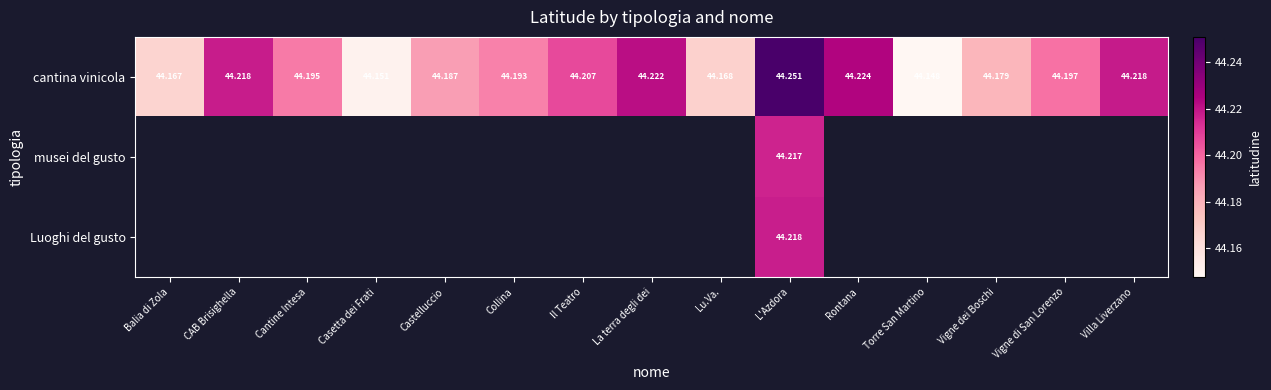

Where is cantina vinicola nearest to the value 44?

Torre San Martino